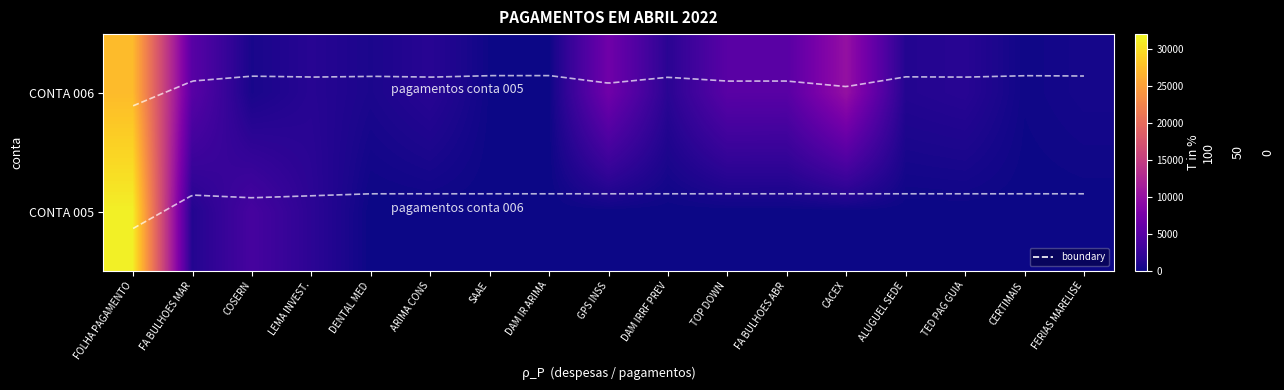

What is the average value of the CONTA 006 series?

4026.4